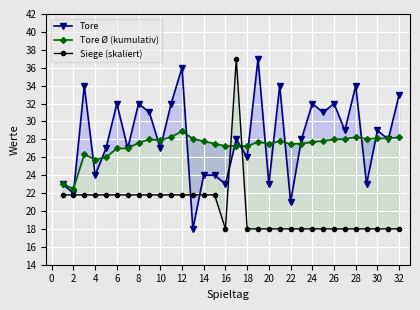

Reading left to right, extract all data points from this chart.

Tore: 23.0	22.0	34.0	24.0	27.0	32.0	27.0	32.0	31.0	27.0	32.0	36.0	18.0	24.0	24.0	23.0	28.0	26.0	37.0	23.0	34.0	21.0	28.0	32.0	31.0	32.0	29.0	34.0	23.0	29.0	28.0	33.0
Tore Ø (kumulativ): 23.0	22.5	26.3	25.8	26.0	27.0	27.0	27.6	28.0	27.9	28.3	28.9	28.1	27.8	27.5	27.2	27.3	27.2	27.7	27.5	27.8	27.5	27.5	27.7	27.8	28.0	28.0	28.2	28.1	28.1	28.1	28.2
Siege (skaliert): 21.8	21.8	21.8	21.8	21.8	21.8	21.8	21.8	21.8	21.8	21.8	21.8	21.8	21.8	21.8	18.0	37.0	18.0	18.0	18.0	18.0	18.0	18.0	18.0	18.0	18.0	18.0	18.0	18.0	18.0	18.0	18.0